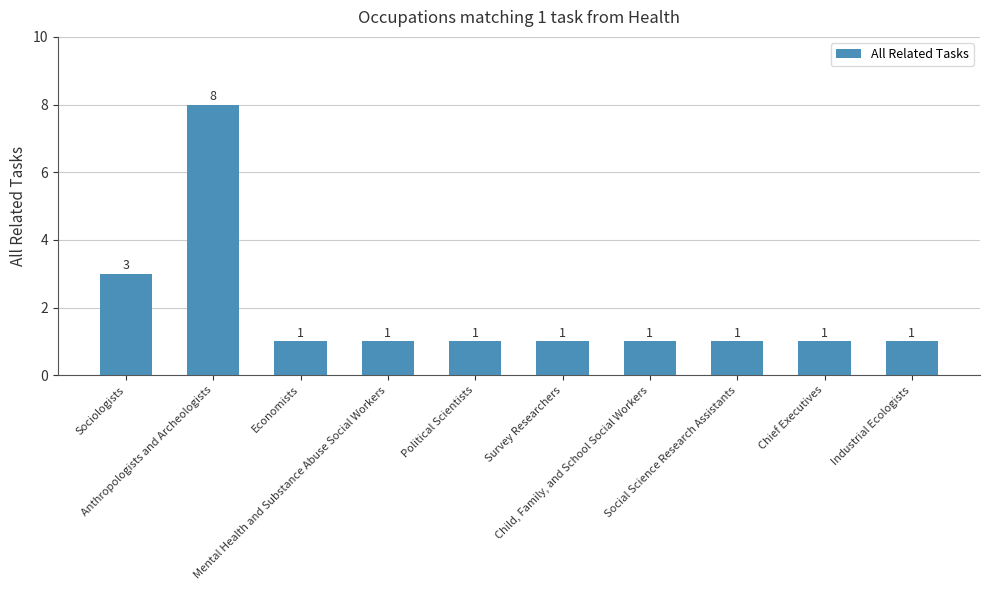

Count the values in the range 1 to 2.

8